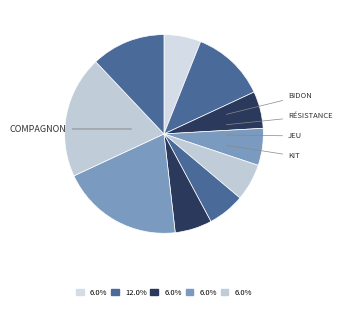

Rank the categories by value from highest to lowest.

Compagnon professionnel III, Ouvrier professionnel II, Bidon fluide antigivrant, Frais de chantier, Capteur solaire thermique, Résistance électrique, Jeu tuyaux flexibles, Kit de remplissage, Jeu raccords coudés, Jeu raccords droits